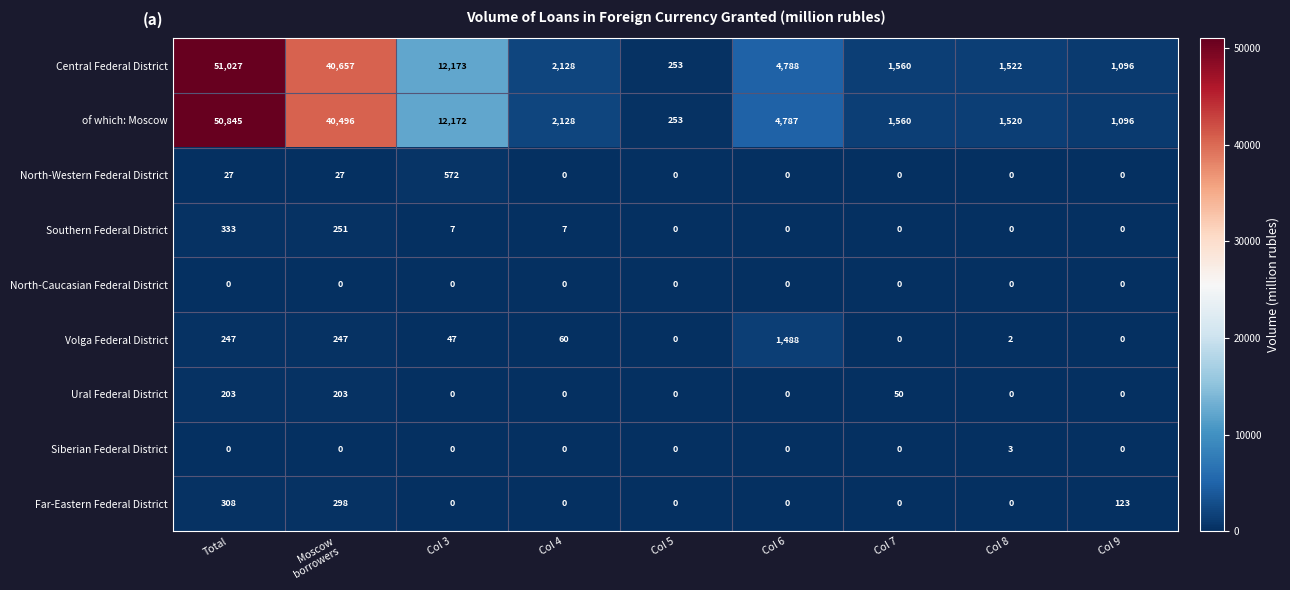

Which series has the largest total across all categories?

Central Federal District